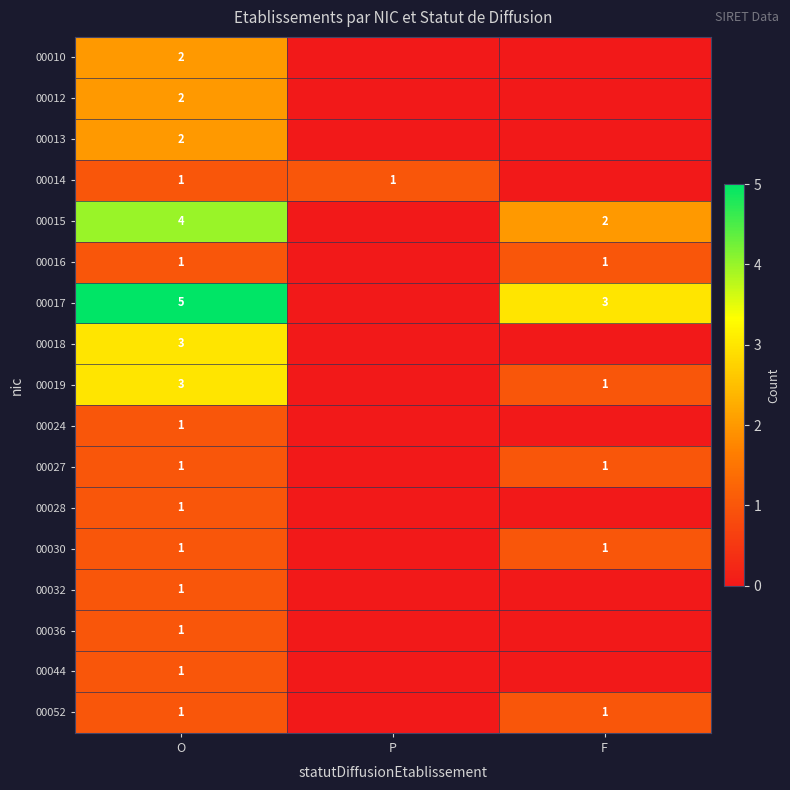

How many categories are shown in the chart?

3